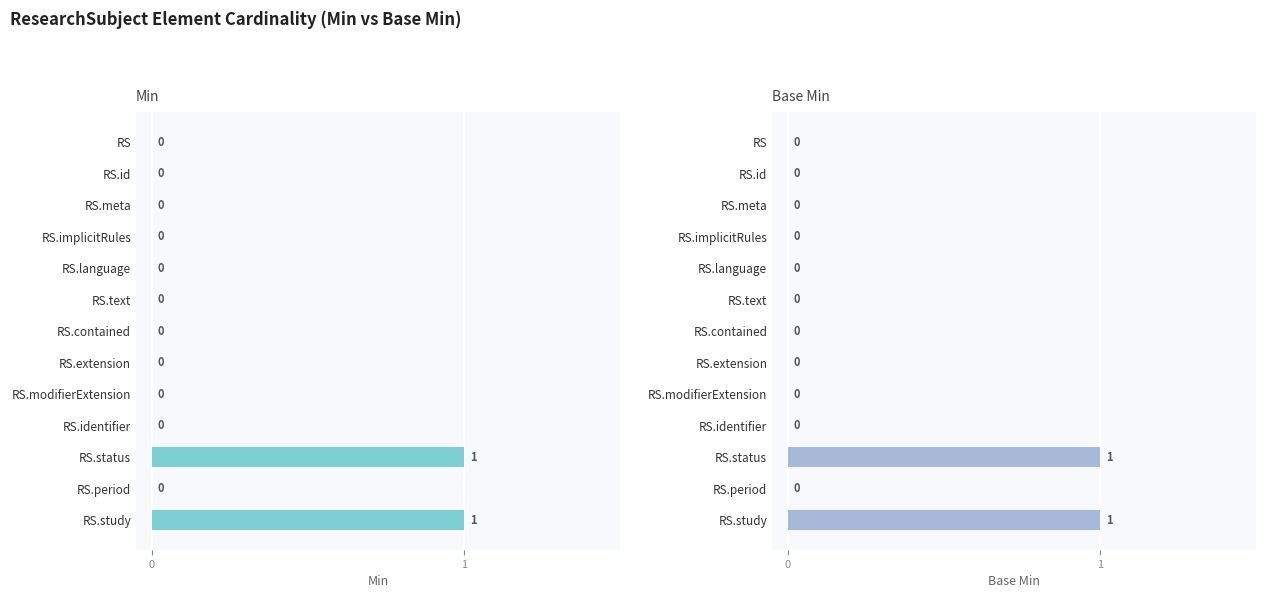

The Base Min series shows 1 at RS.study. True or false?

True